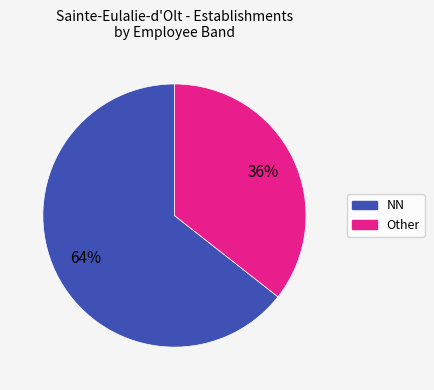

Does any single category account for the majority?

Yes